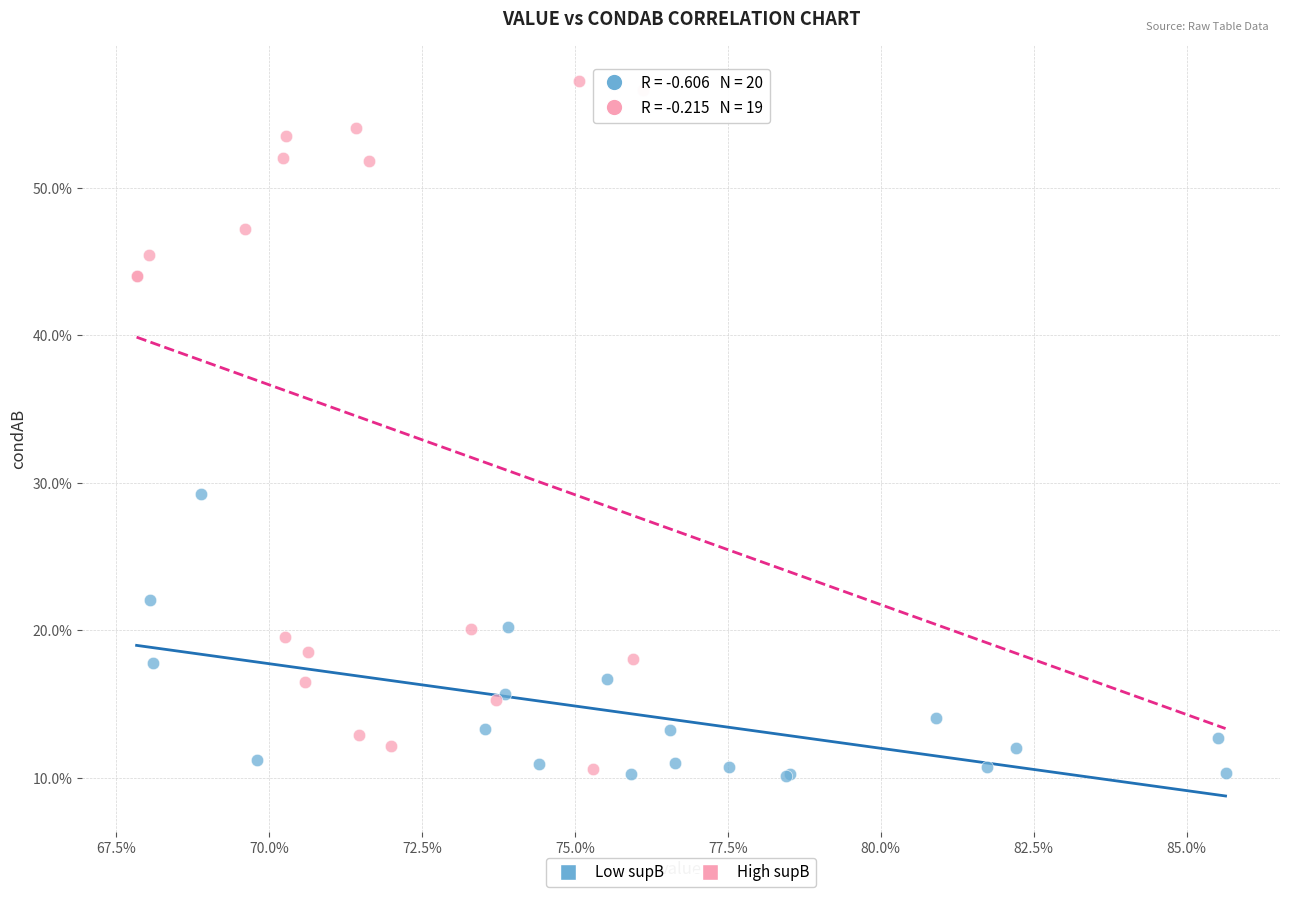

What are all the series names shown in the legend?

Low supB, High supB